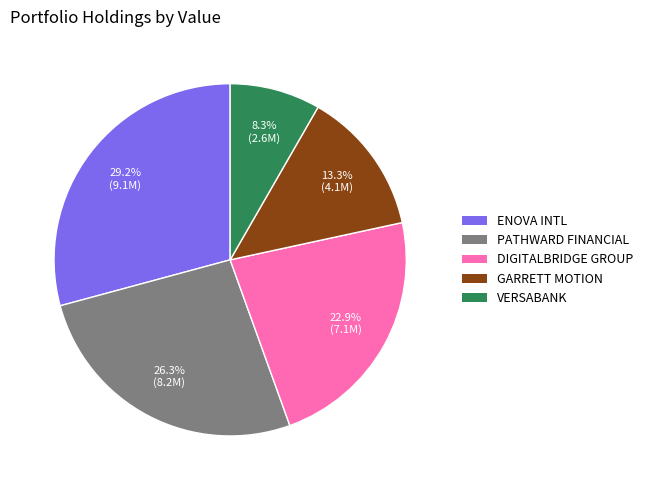

Does any single category account for the majority?

No